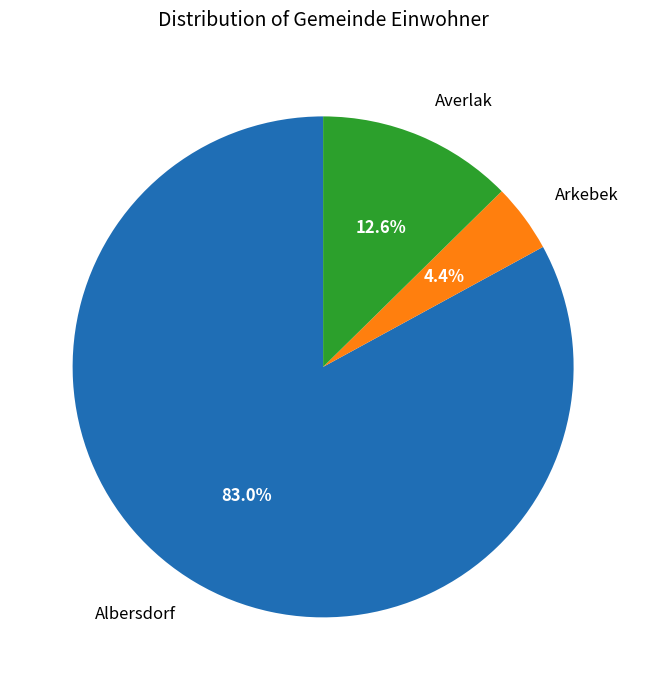

What is the total percentage of Averlak and Albersdorf?

95.6%